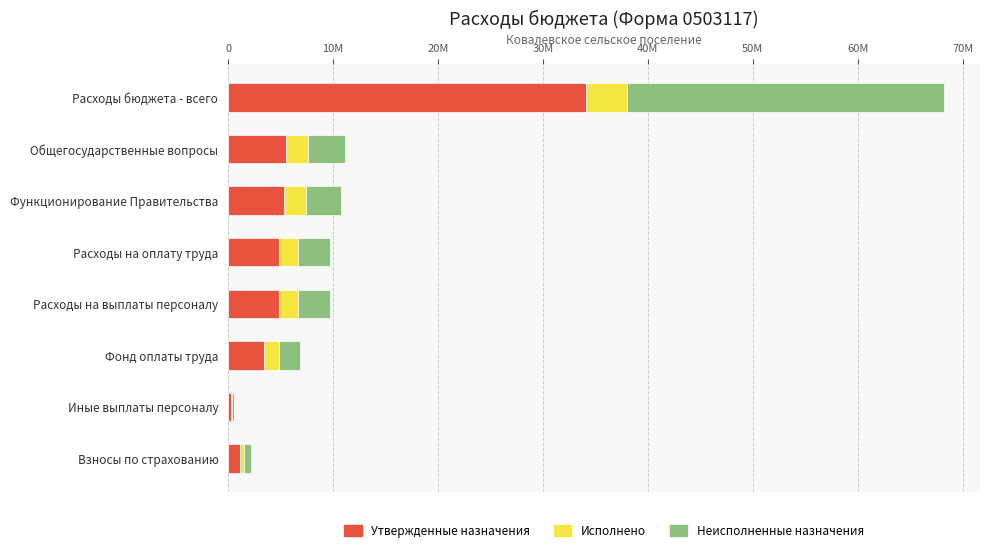

What are all the series names shown in the legend?

Утвержденные назначения, Исполнено, Неисполненные назначения